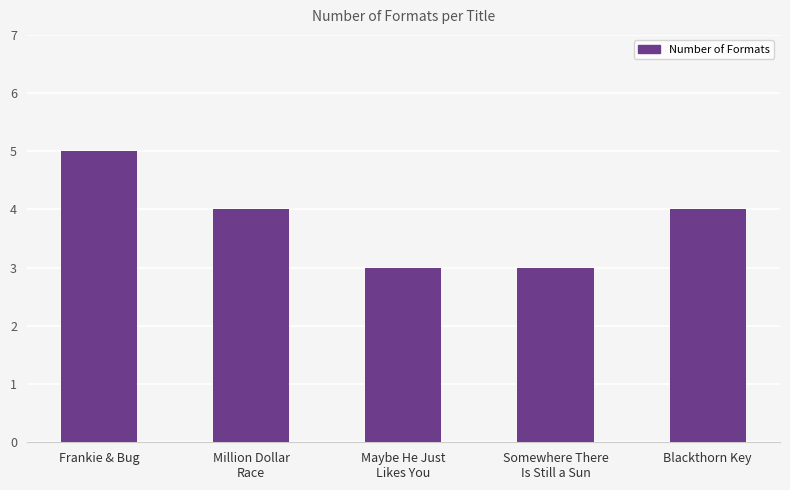

What is the minimum value shown in the chart?

3